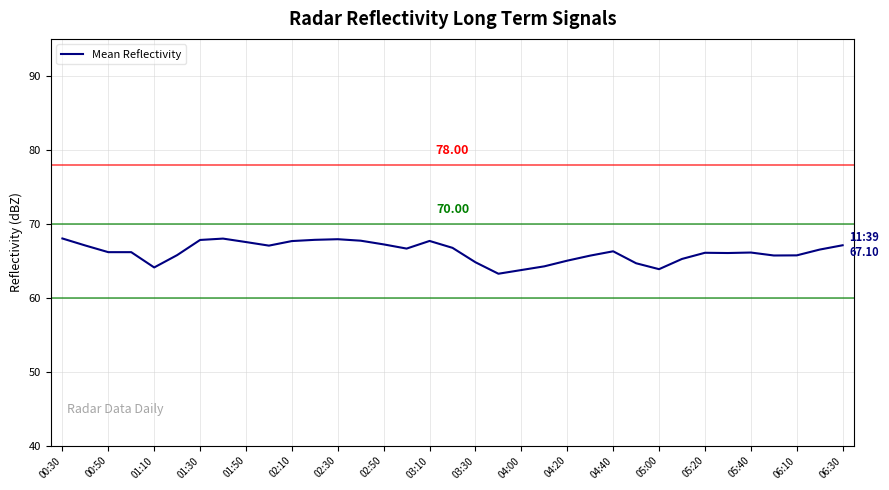

What is the difference between the maximum and minimum values?

4.8